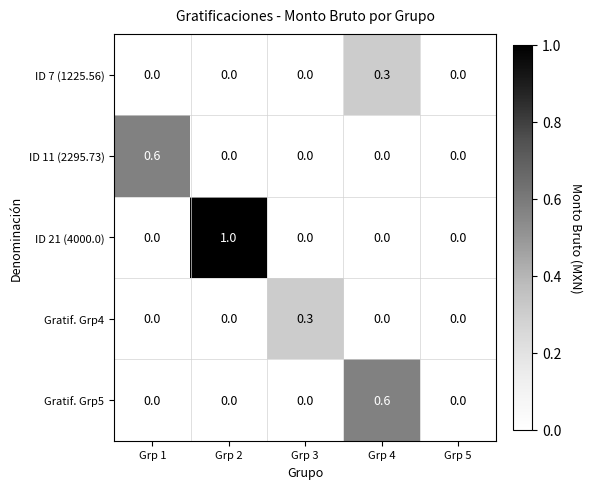

The value of Gratif. Grp4 at Grp 5 is -0.2. True or false?

False